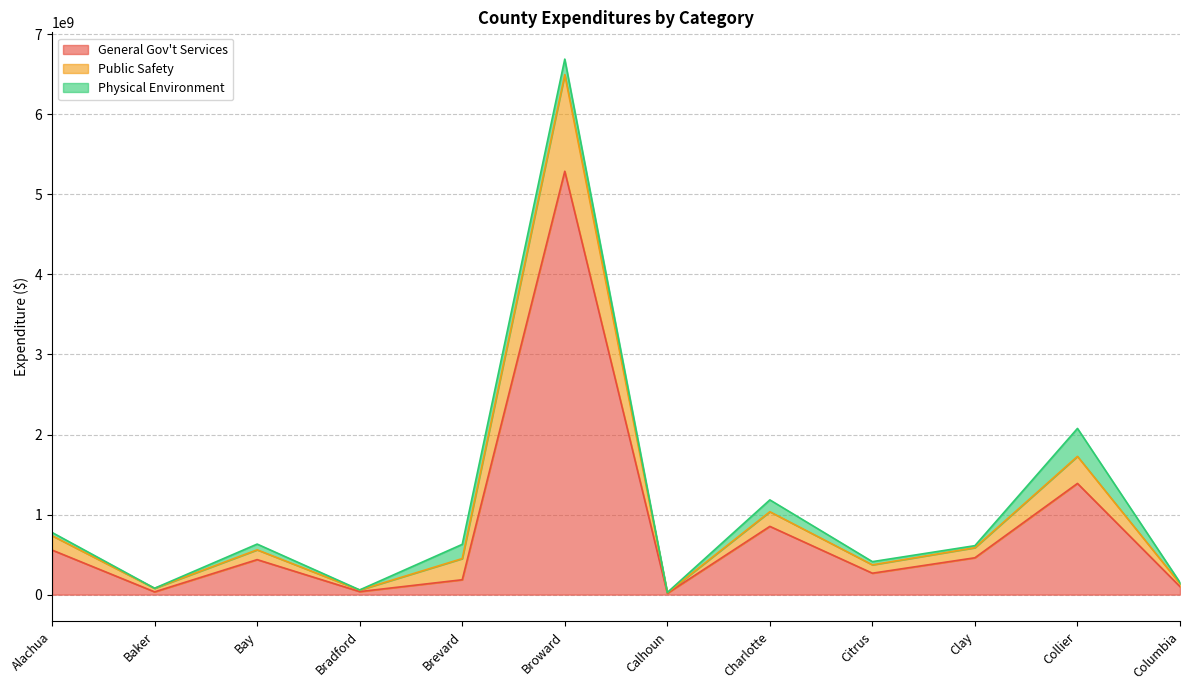

At which category is the sum across all series the highest?

Broward